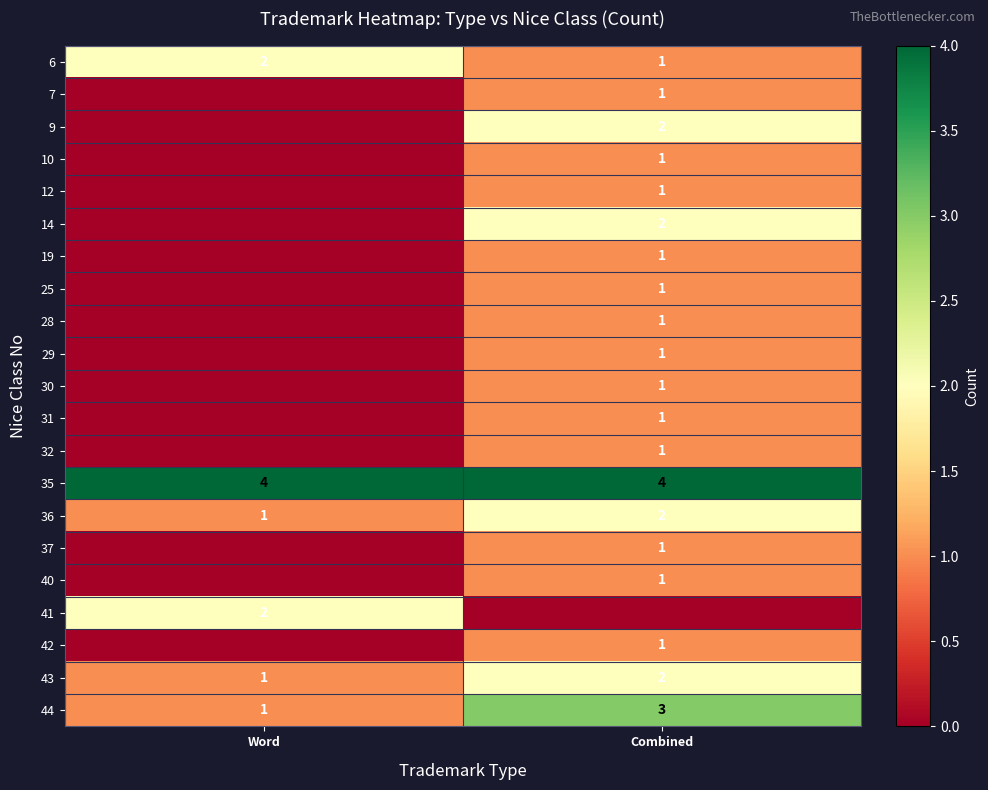

What is the minimum value for 36?

1